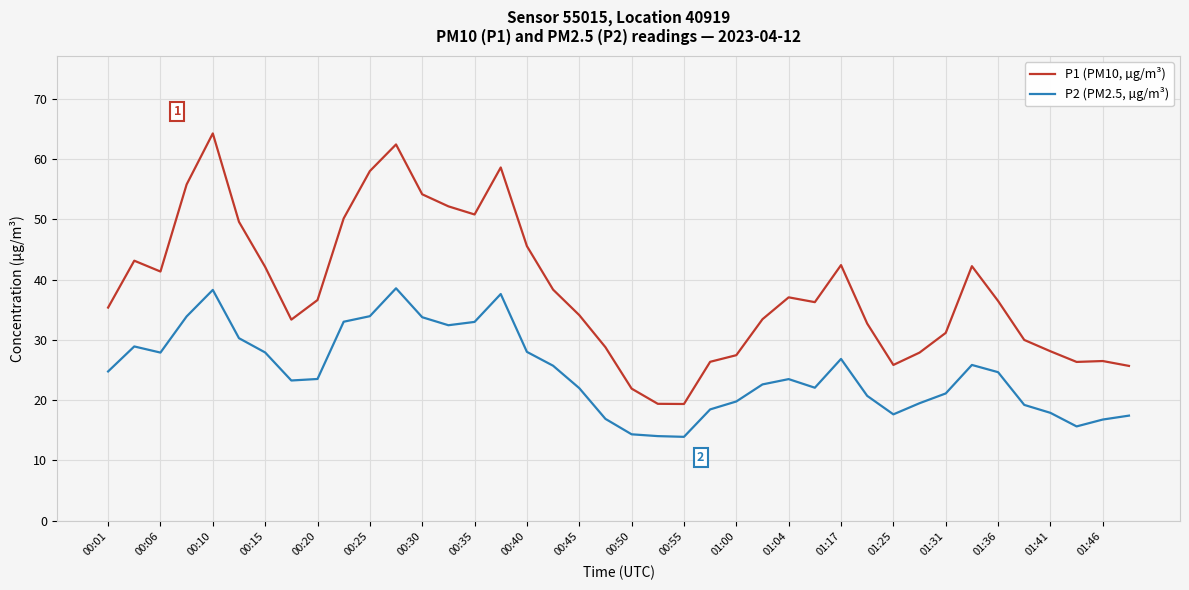

Which series has the largest total across all categories?

P1 (PM10, µg/m³)